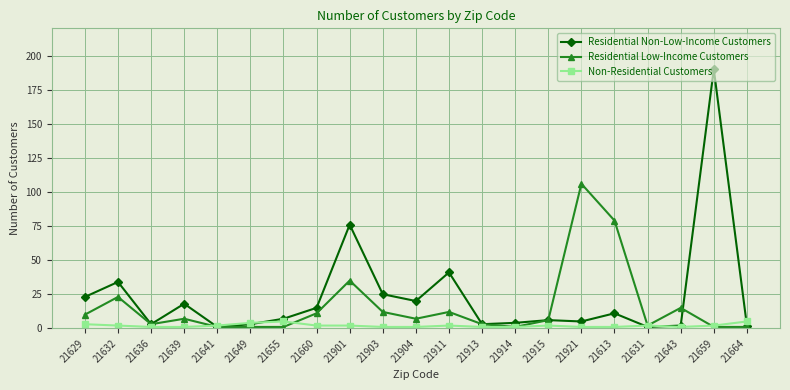

Rank the series by their average value, from highest to lowest.

Residential Non-Low-Income Customers, Residential Low-Income Customers, Non-Residential Customers